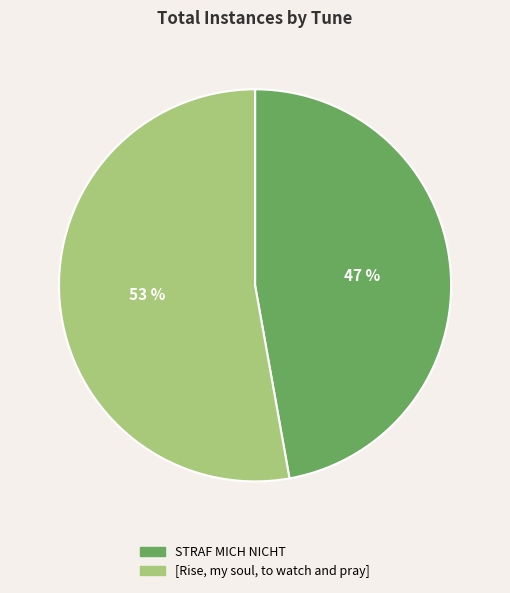

Is it true that STRAF MICH NICHT is 35% of the pie?

False